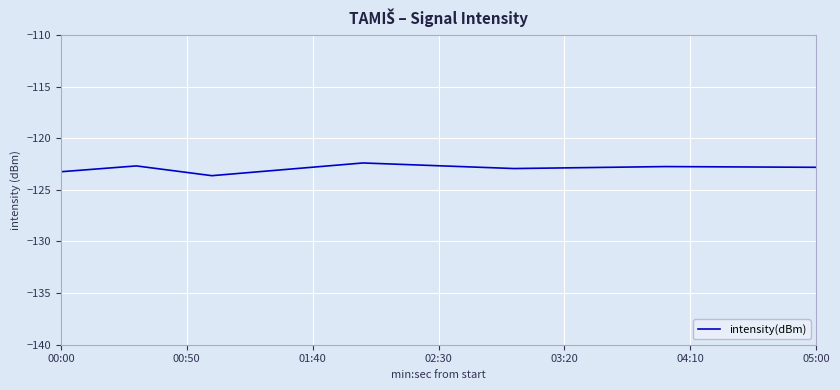

What is the minimum value shown in the chart?

-123.6